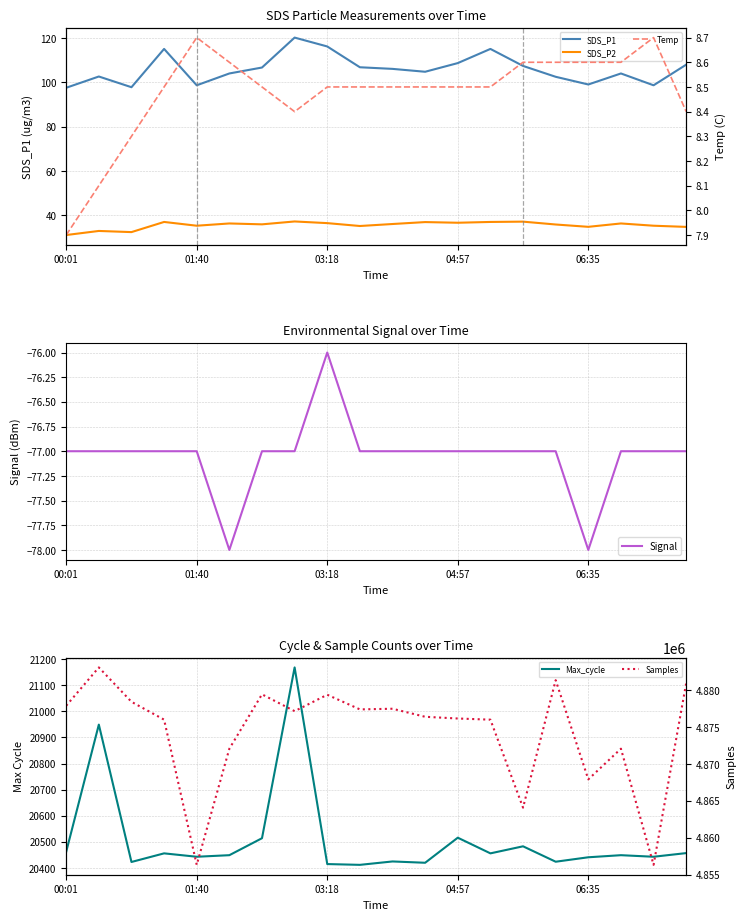

Is this an area chart (filled region under the line)?

No